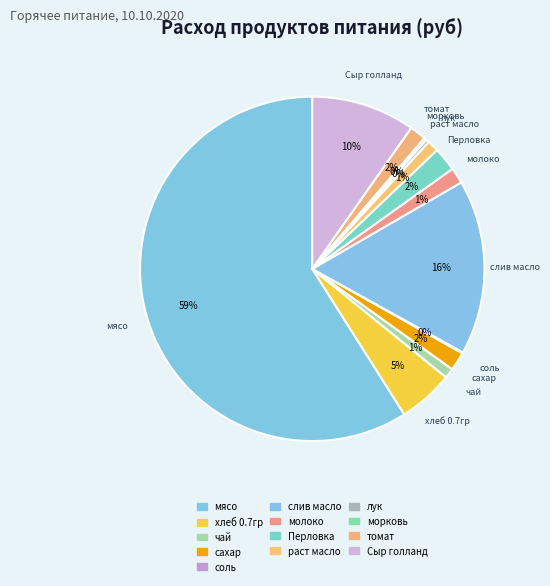

What is the majority slice?

мясо